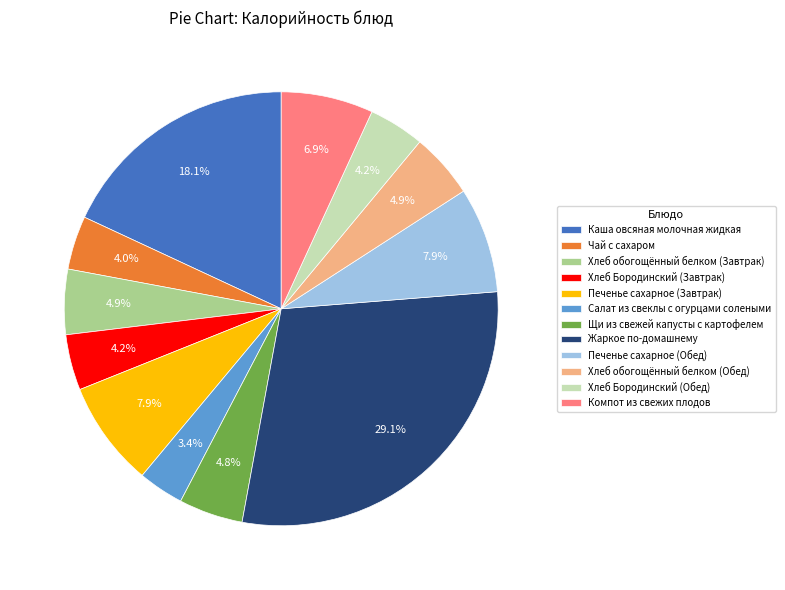

Which category has the smallest portion of the pie?

Салат из свеклы с огурцами солеными